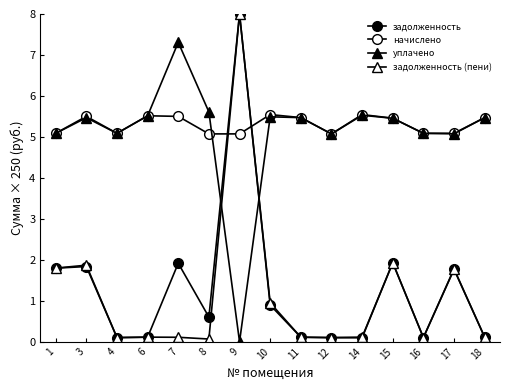

True or false: задолженность has more than 0 interior local peaks.

True